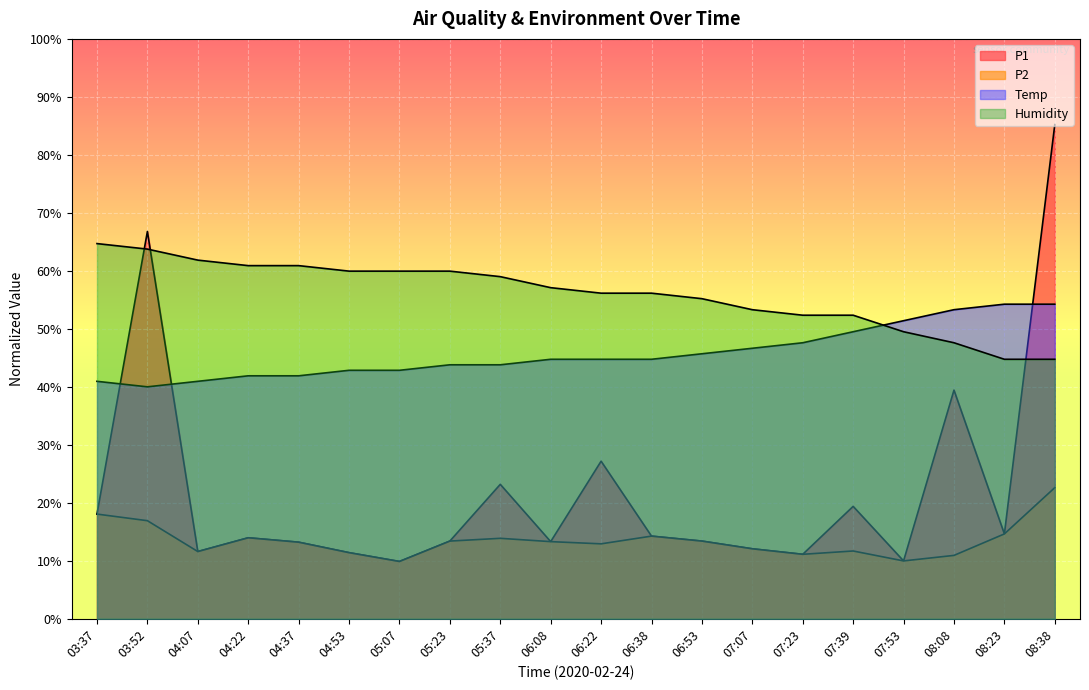

Read the P2 value at 08:23.

14.6